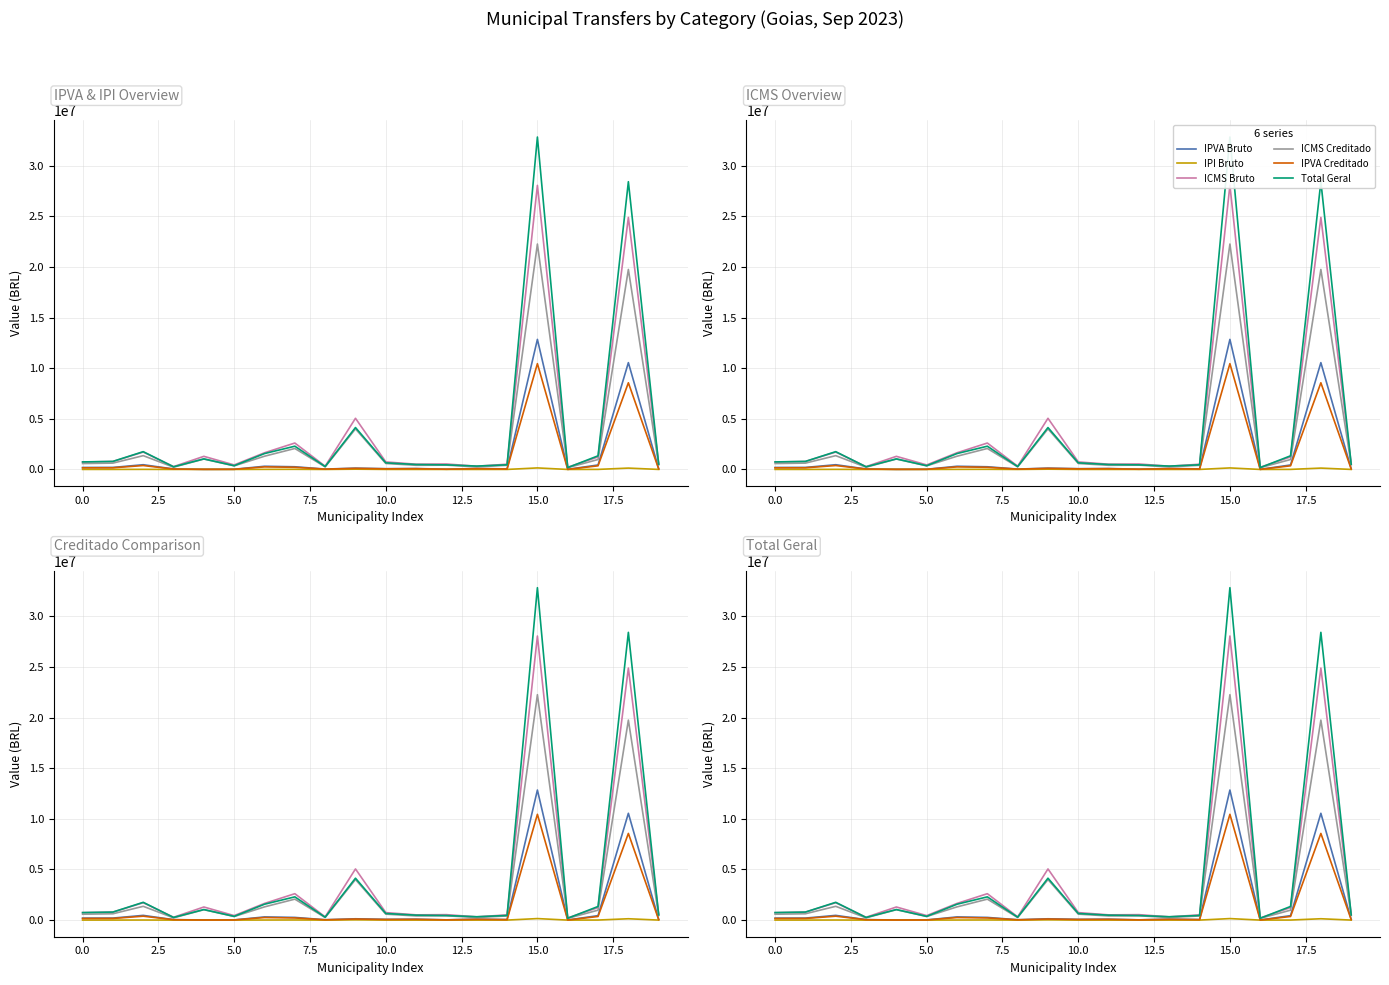

What is the value of the Total Geral point at the 20th from the left?

513707.4